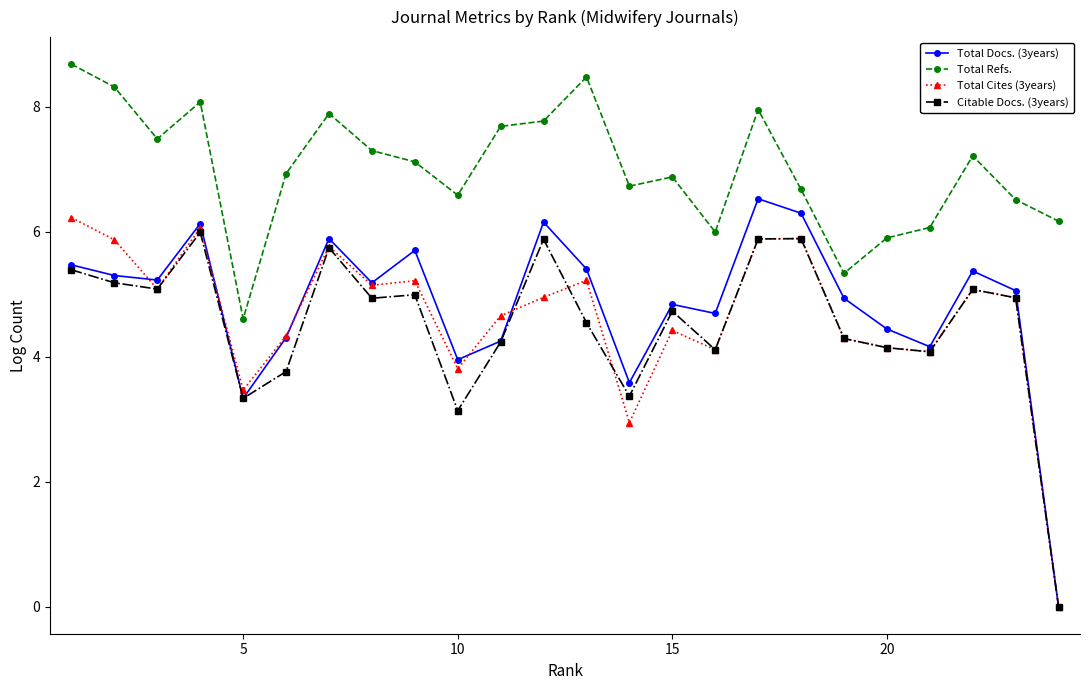

How many values in the Citable Docs. (3years) series are below 4?

5